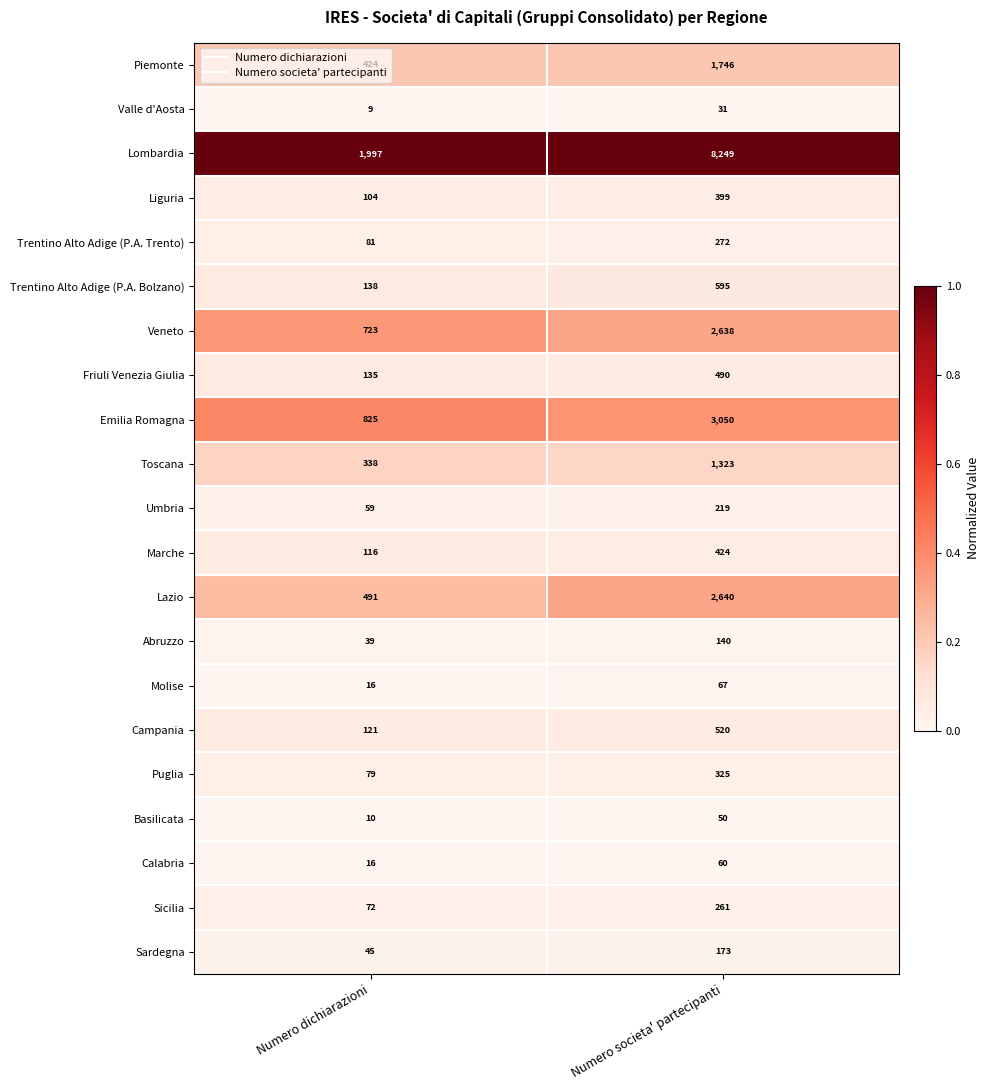

Which series changed the most between Numero dichiarazioni and Numero societa' partecipanti?

Lombardia